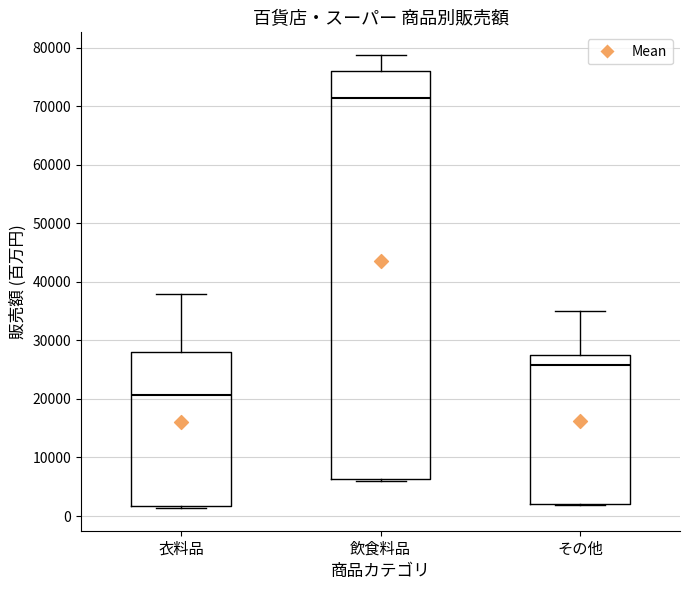

Reading left to right, transcribe this box plot: for each box, give where its median line is, the range the box spans, and where its two whiskers end, as read against the y-axis. The values are not printed on the chart, so give them approximately, as read against the axis.

衣料品: median 21000, box 2000 to 28000, whiskers 1000 to 38000
飲食料品: median 71000, box 6000 to 76000, whiskers 6000 (just below the box's lower edge) to 79000
その他: median 26000, box 2000 to 27000, whiskers 2000 to 35000